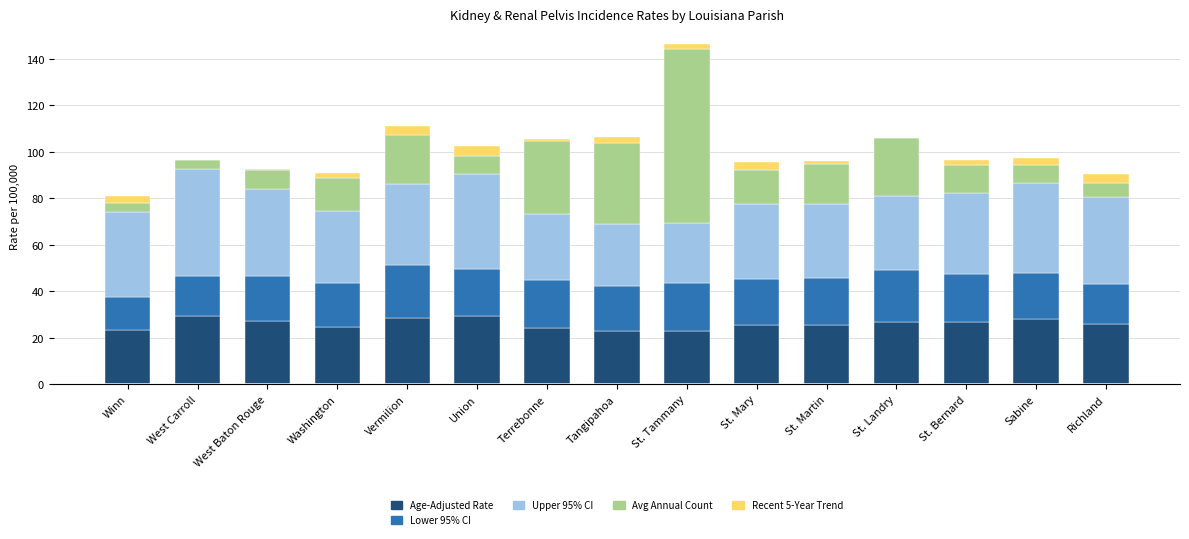

What is the maximum value for Age-Adjusted Rate?

29.2